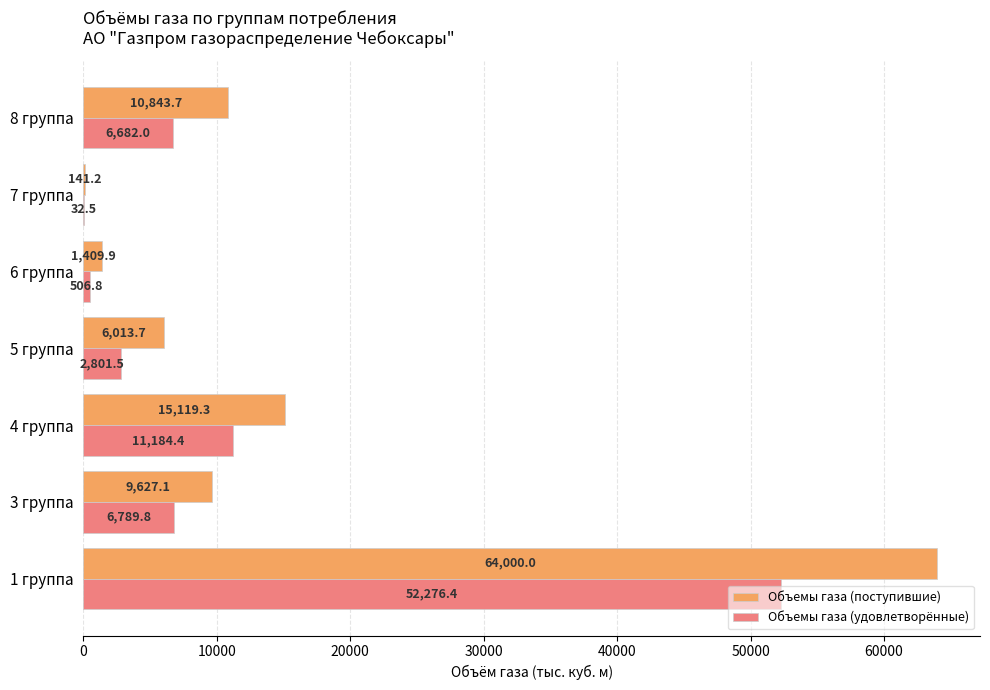

Which series changed the most between 7 группа and 8 группа?

Объемы газа (поступившие)